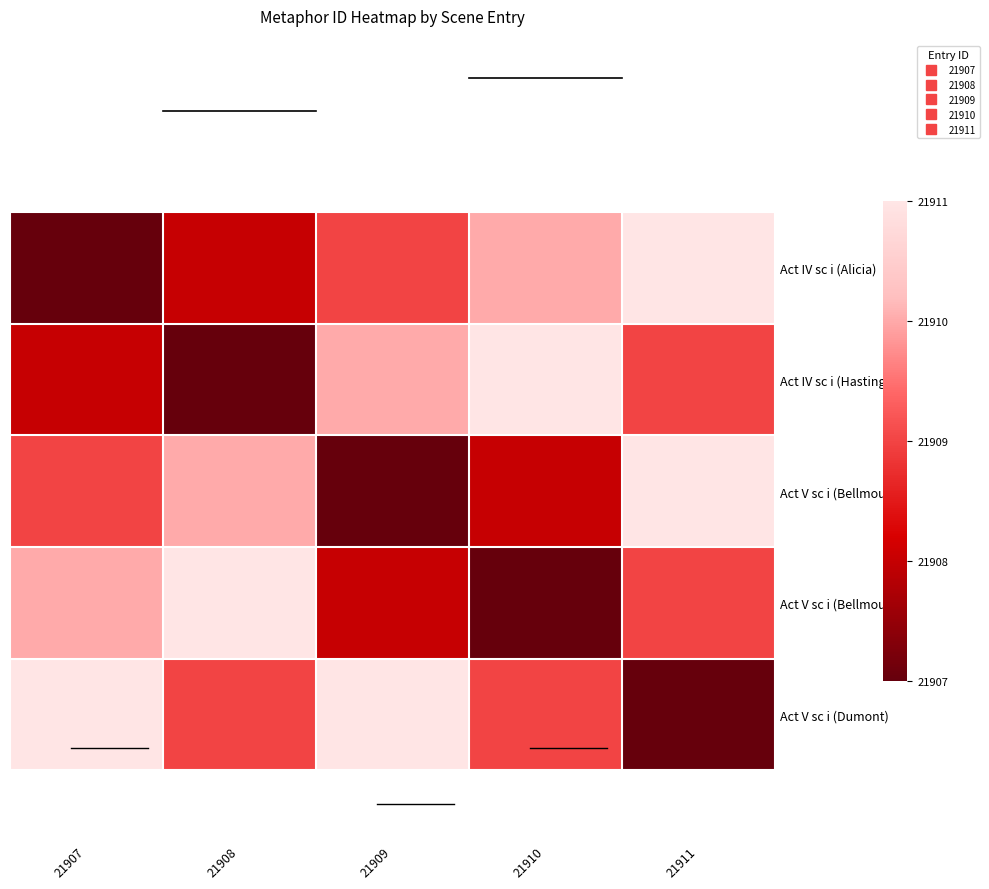

Reading right to left, what are all the values shown in this chart?

Act IV sc i (Alicia): 21911=1.0	21910=0.8	21909=0.5	21908=0.2	21907=0.0
Act IV sc i (Hastings): 21911=0.5	21910=1.0	21909=0.8	21908=0.0	21907=0.2
Act V sc i (Bellmour-1): 21911=1.0	21910=0.2	21909=0.0	21908=0.8	21907=0.5
Act V sc i (Bellmour-2): 21911=0.5	21910=0.0	21909=0.2	21908=1.0	21907=0.8
Act V sc i (Dumont): 21911=0.0	21910=0.5	21909=1.0	21908=0.5	21907=1.0